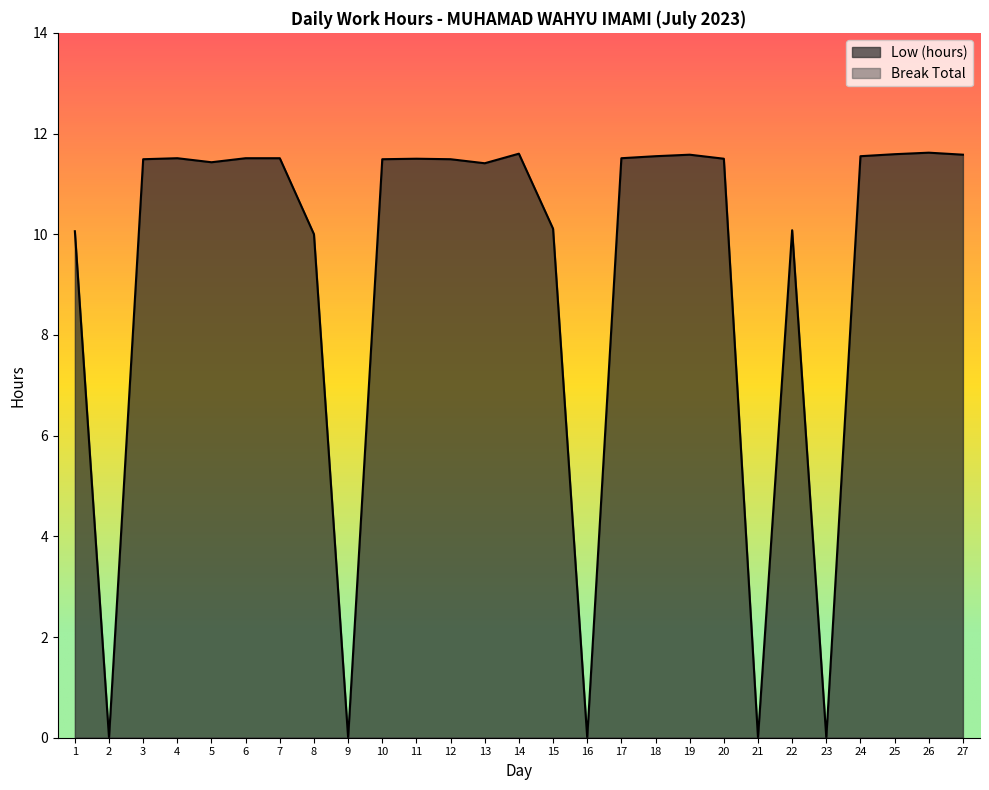

How many data points are less than 11?

9